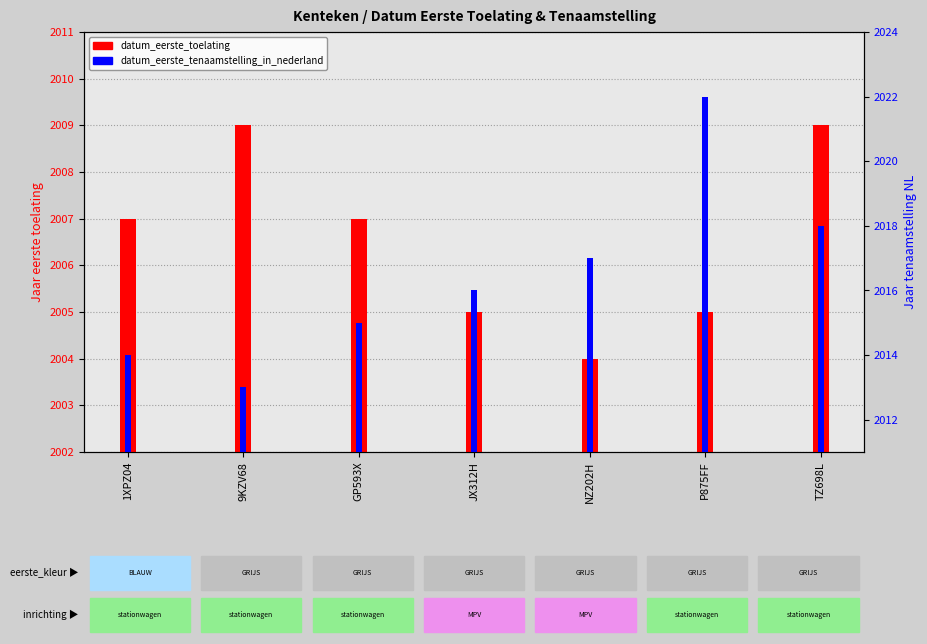

What is the sum of the datum_eerste_toelating values at P875FF and GP593X?

4012